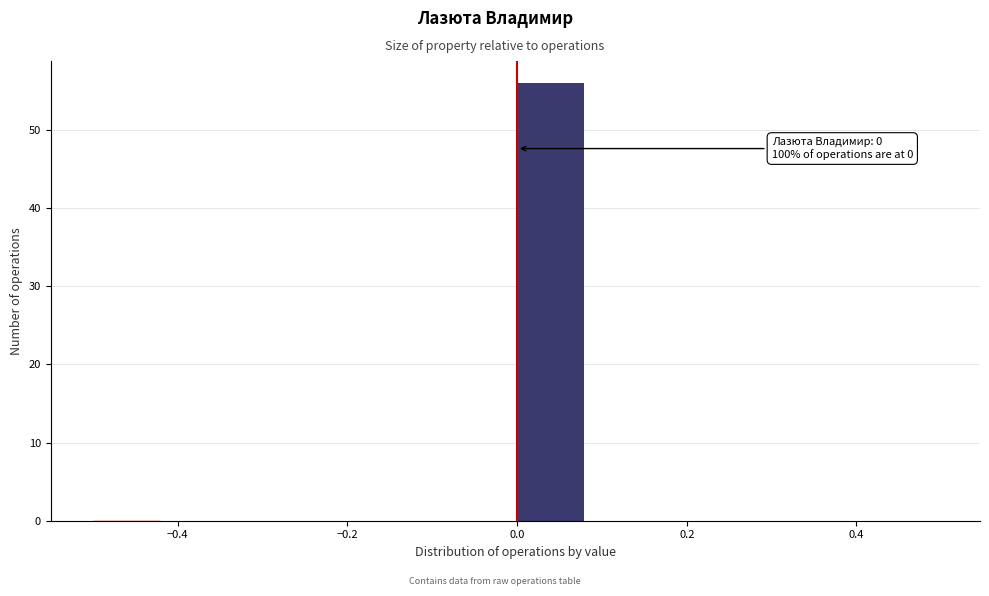

Which range on the x-axis has the tallest bar?

0.00 to 0.08